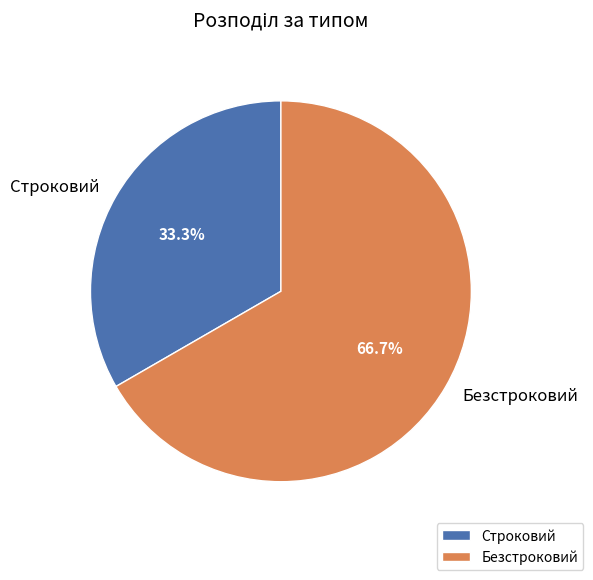

True or false: Безстроковий accounts for 52% of the total.

False